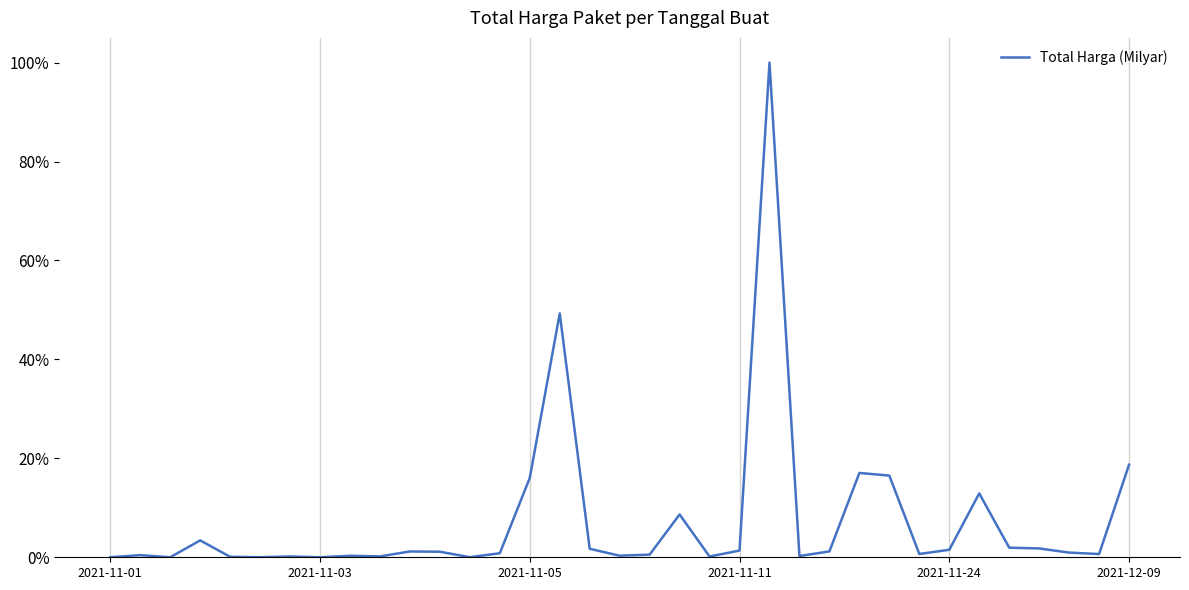

Reading left to right, list all the values displayed in this chart.

0.0	0.0	0.0	0.0	0.0	0.0	0.0	0.0	0.0	0.0	0.0	0.0	0.0	0.0	0.2	0.5	0.0	0.0	0.0	0.1	0.0	0.0	1.0	0.0	0.0	0.2	0.2	0.0	0.0	0.1	0.0	0.0	0.0	0.0	0.2